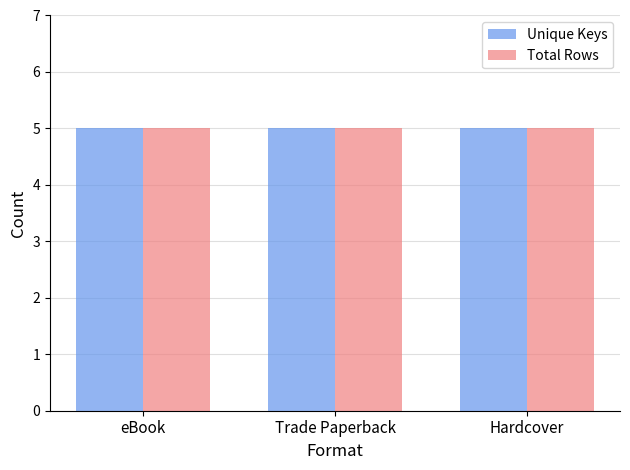

Is it true that Trade Paperback equals 284280817 at Bright Lights, Big Kitty!?

False